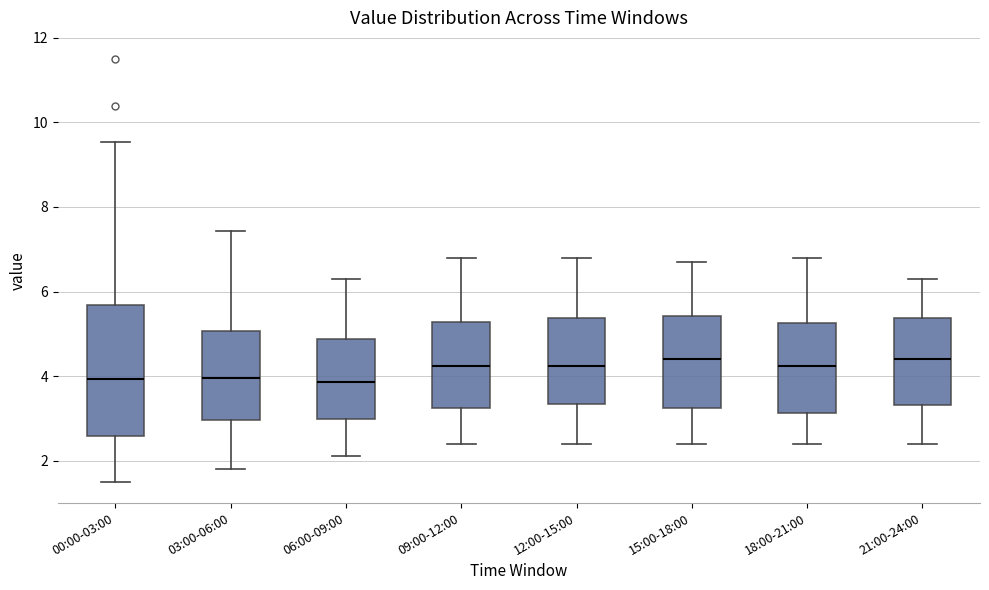

Comparing the boxes themselves (not the whiskers), which one is the tallest?

00:00-03:00